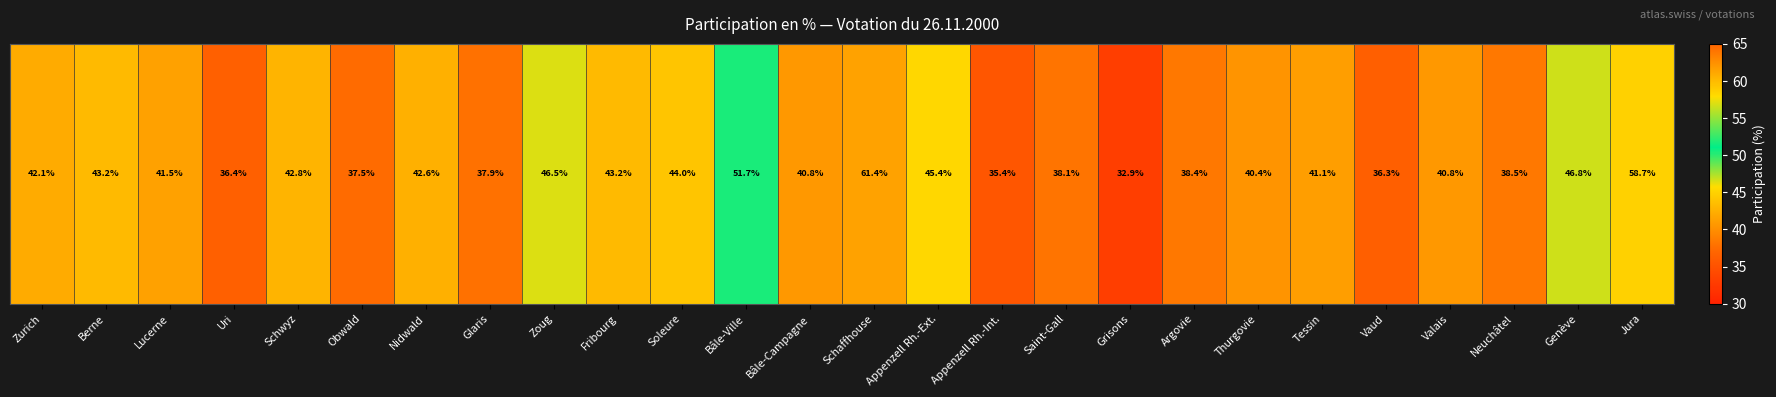

What is the average value?

42.5